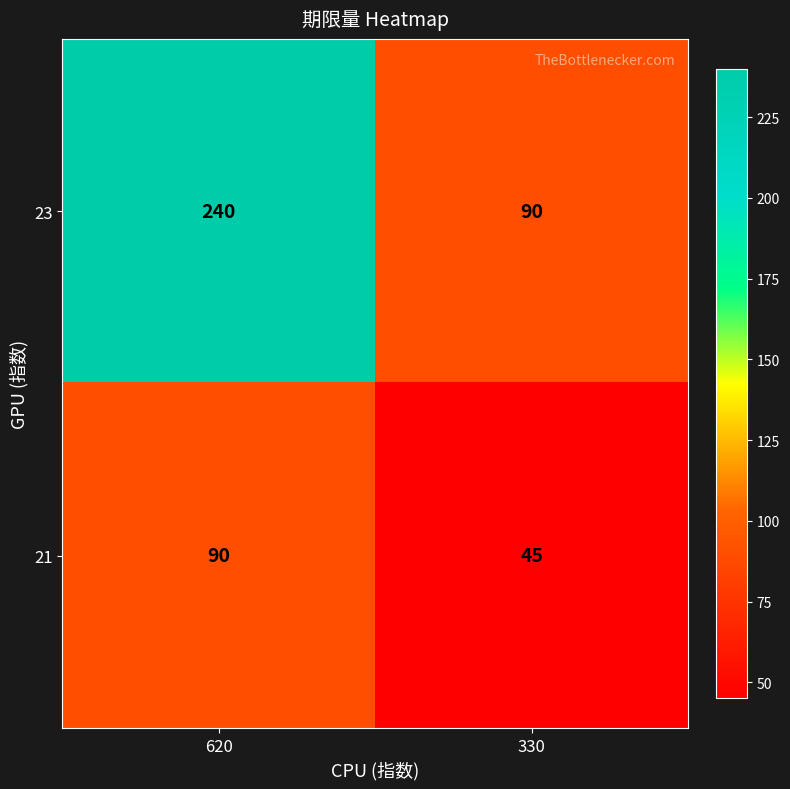

What is the difference between the 23 values at 330 and 620?

150